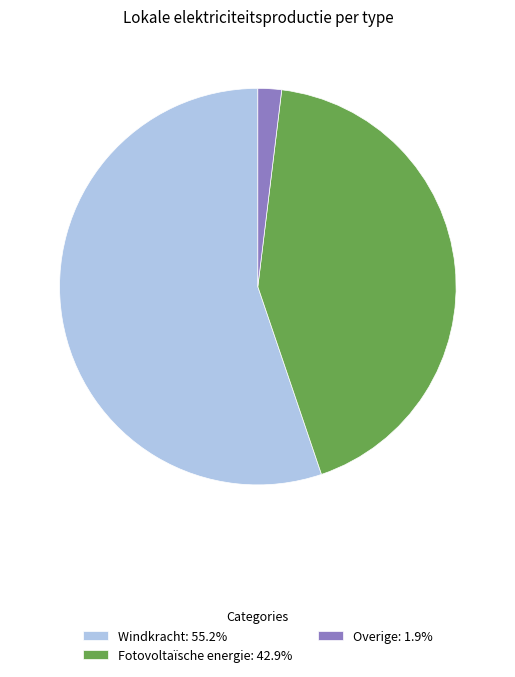

Does any single category account for the majority?

Yes